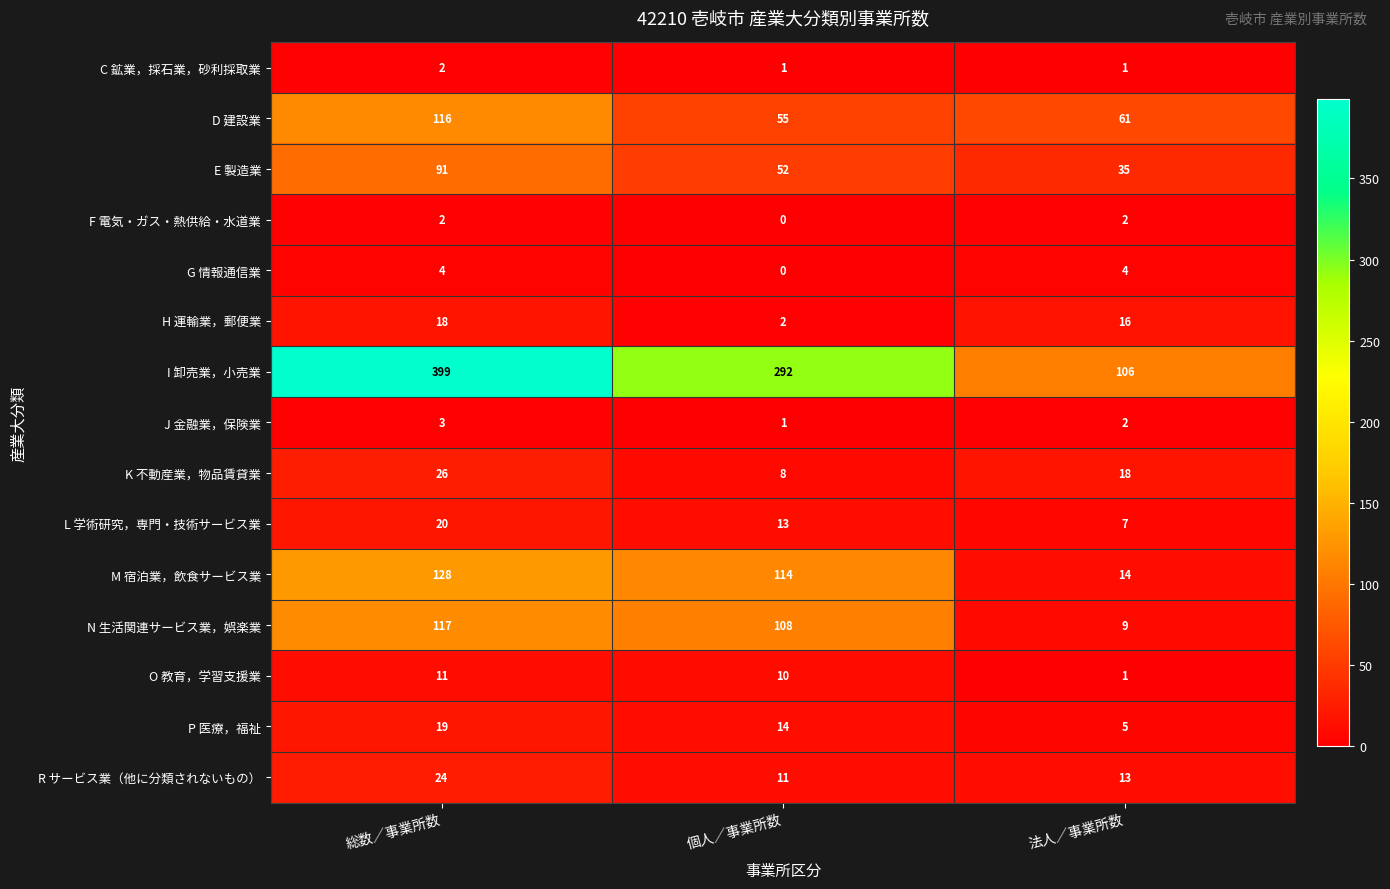

At which label is E 製造業 closest to 63?

個人／事業所数